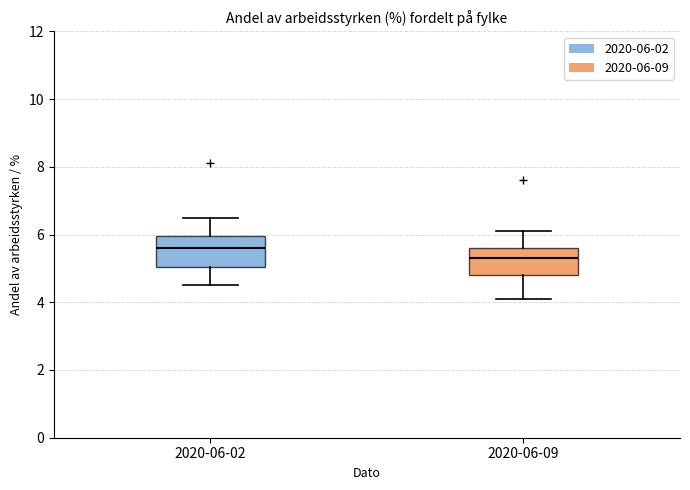

Reading left to right, transcribe this box plot: for each box, give where its median line is, the range the box spans, and where its two whiskers end, as read against the y-axis. The values are not printed on the chart, so give them approximately, as read against the axis.

2020-06-02: median 5.6, box 5.0 to 6.0, whiskers 4.6 to 6.6
2020-06-09: median 5.4, box 4.8 to 5.6, whiskers 4.2 to 6.2